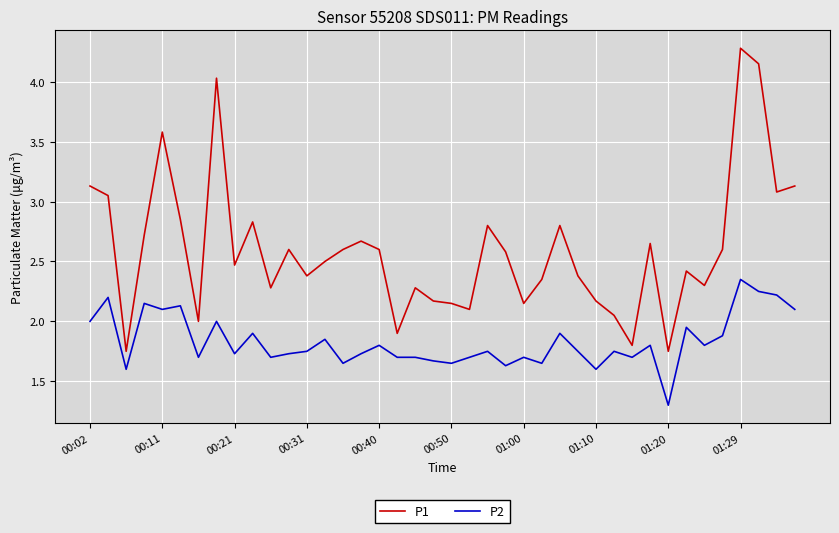

Which series has the largest range (max minus min)?

P1